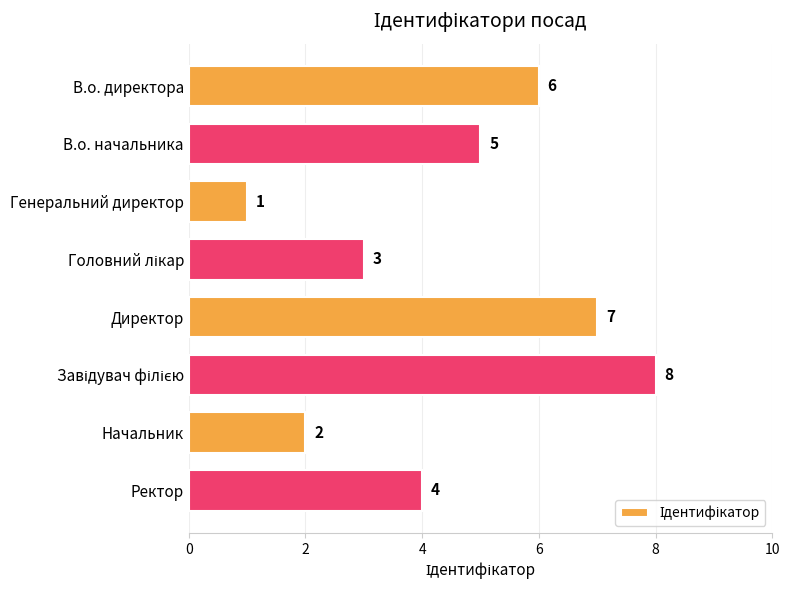

What is the maximum value shown in the chart?

8